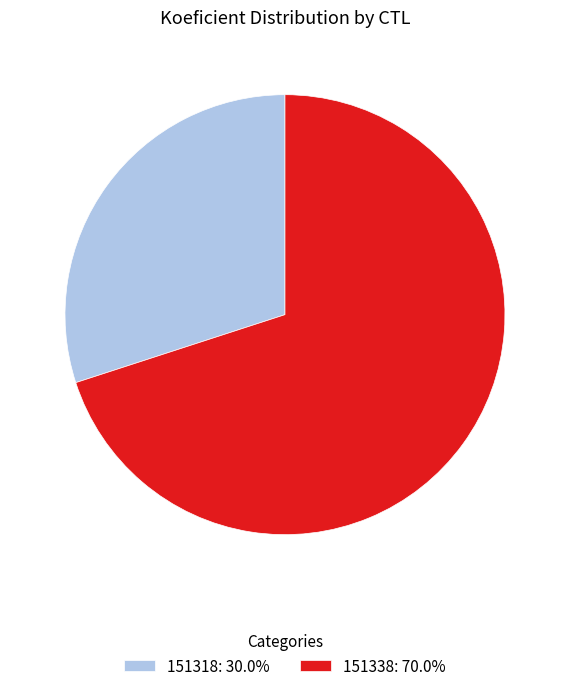

Is 151338 the majority of the pie?

Yes